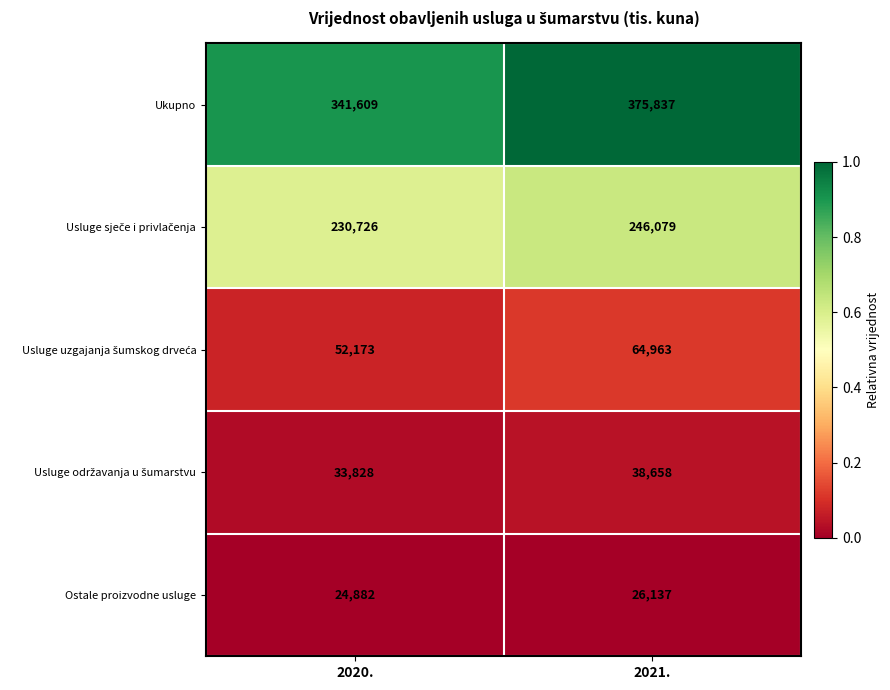

At which category does the chart reach its minimum across all series?

2020.